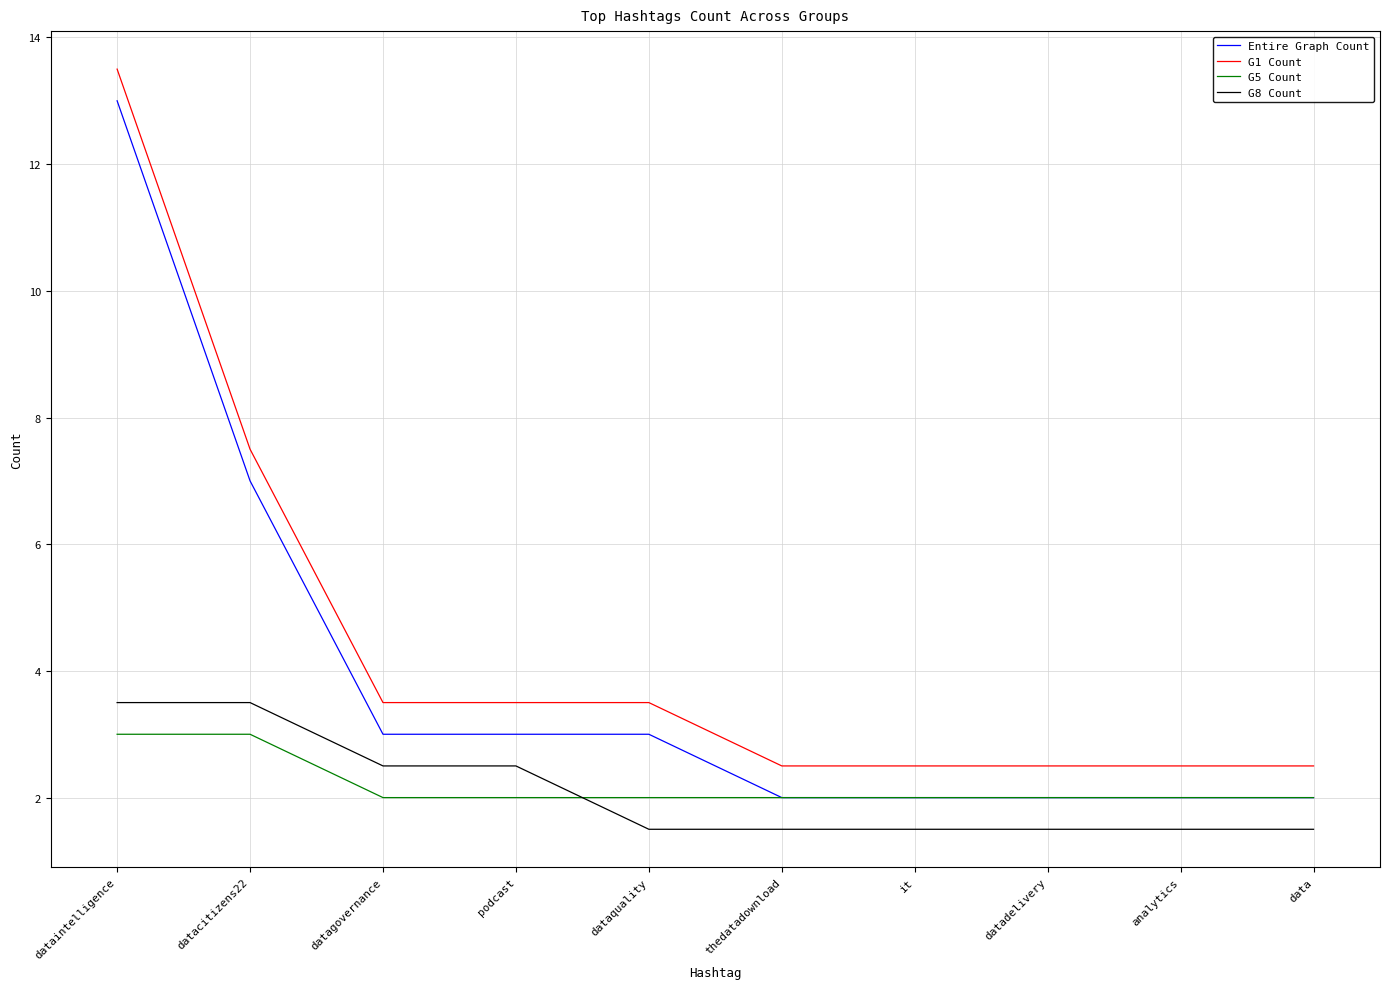

What is the lowest value of the G8 Count series?

1.5